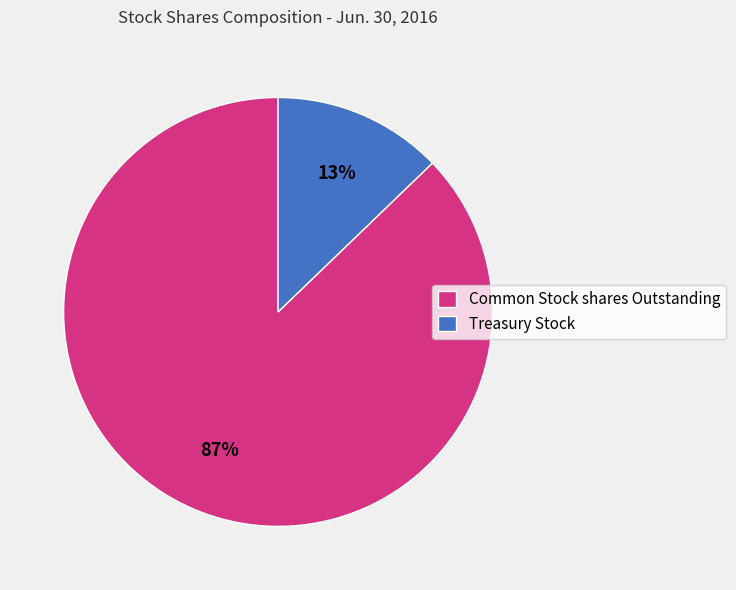

What is the largest slice in the pie chart?

Common Stock shares Outstanding